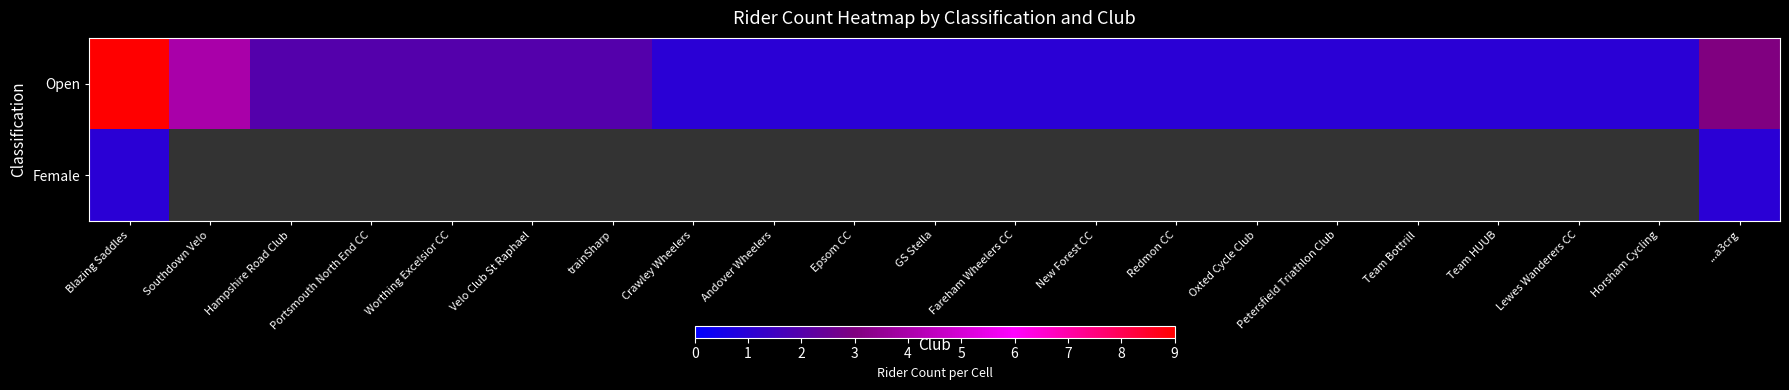

The Open series shows 1.0 at Southdown Velo. True or false?

False